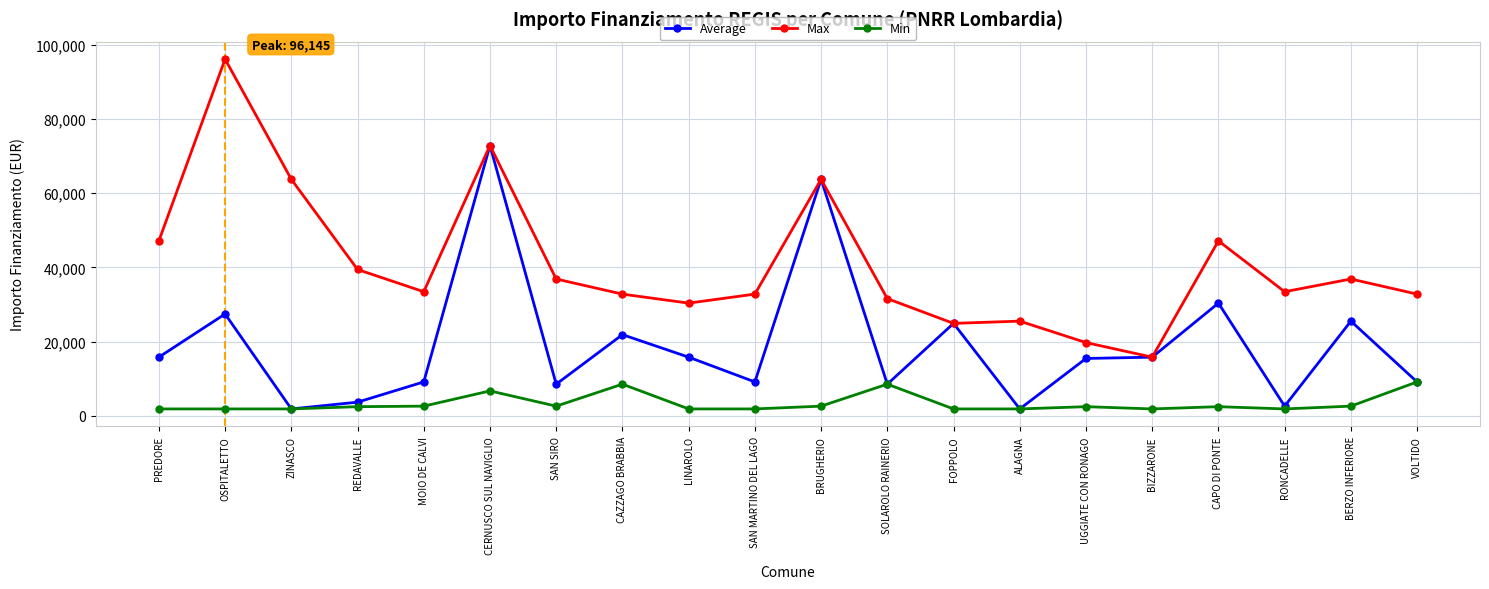

True or false: Average has more than 2 interior local peaks.

True